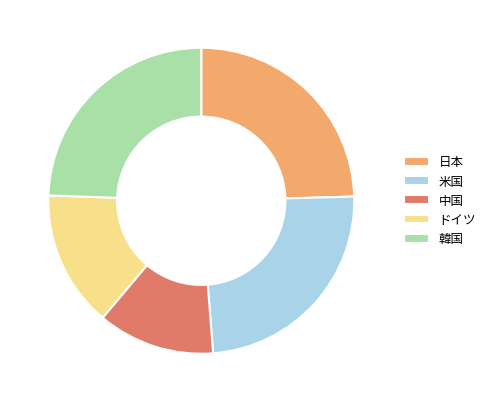

Which category has the smallest portion of the pie?

中国